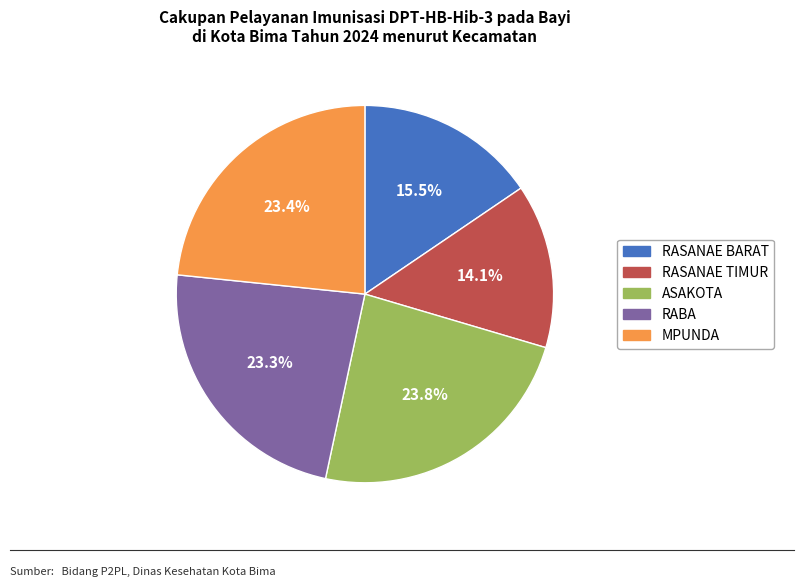

Between RASANAE BARAT and ASAKOTA, which is larger?

ASAKOTA